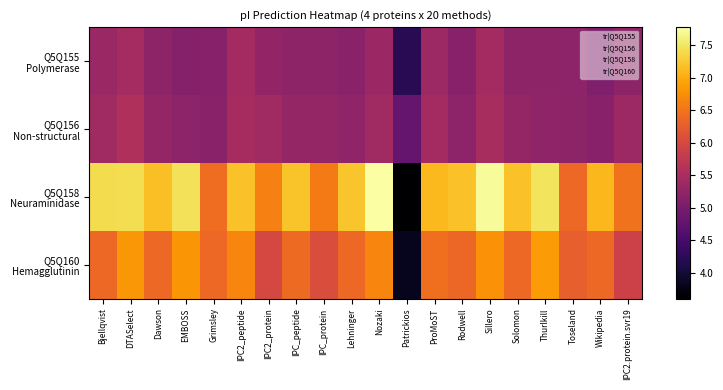

Rank the series at Bjellqvist from highest to lowest value.

Q5Q158 Neuraminidase, Q5Q160 Hemagglutinin, Q5Q156 Non-structural, Q5Q155 Polymerase